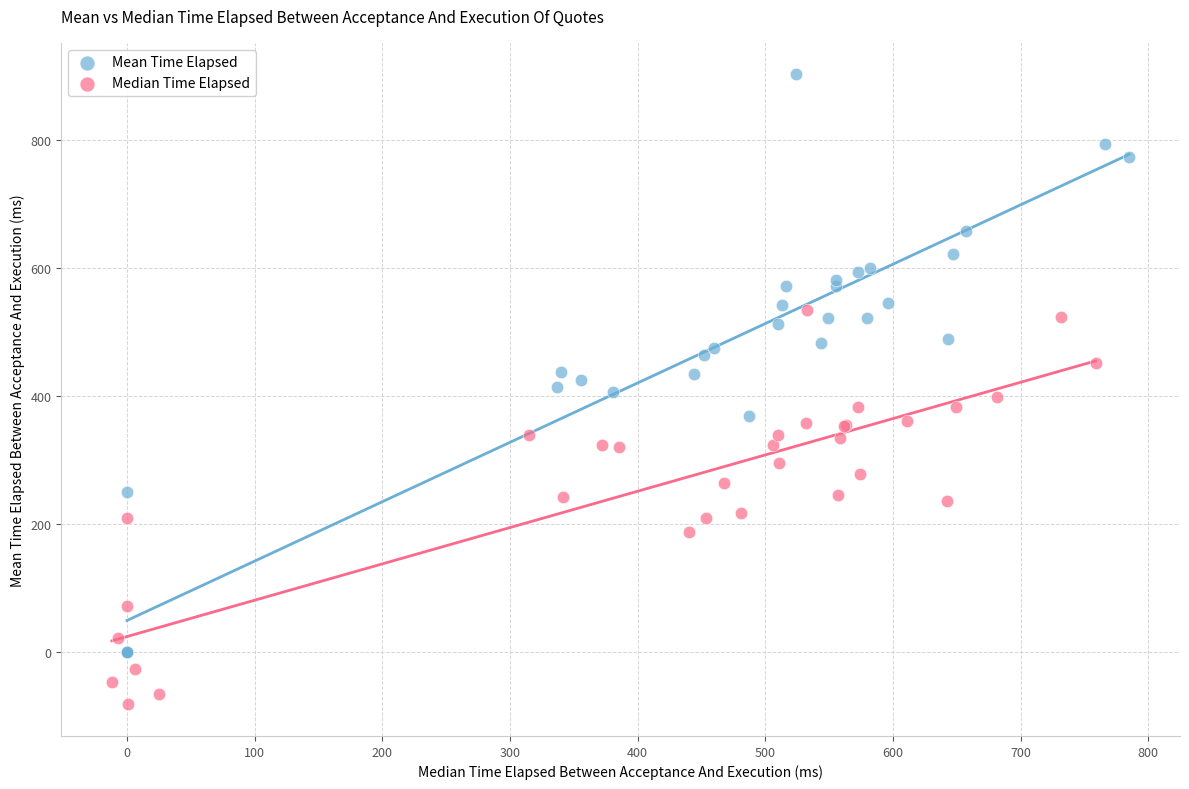

Which series contains the highest Y value?

Mean Time Elapsed